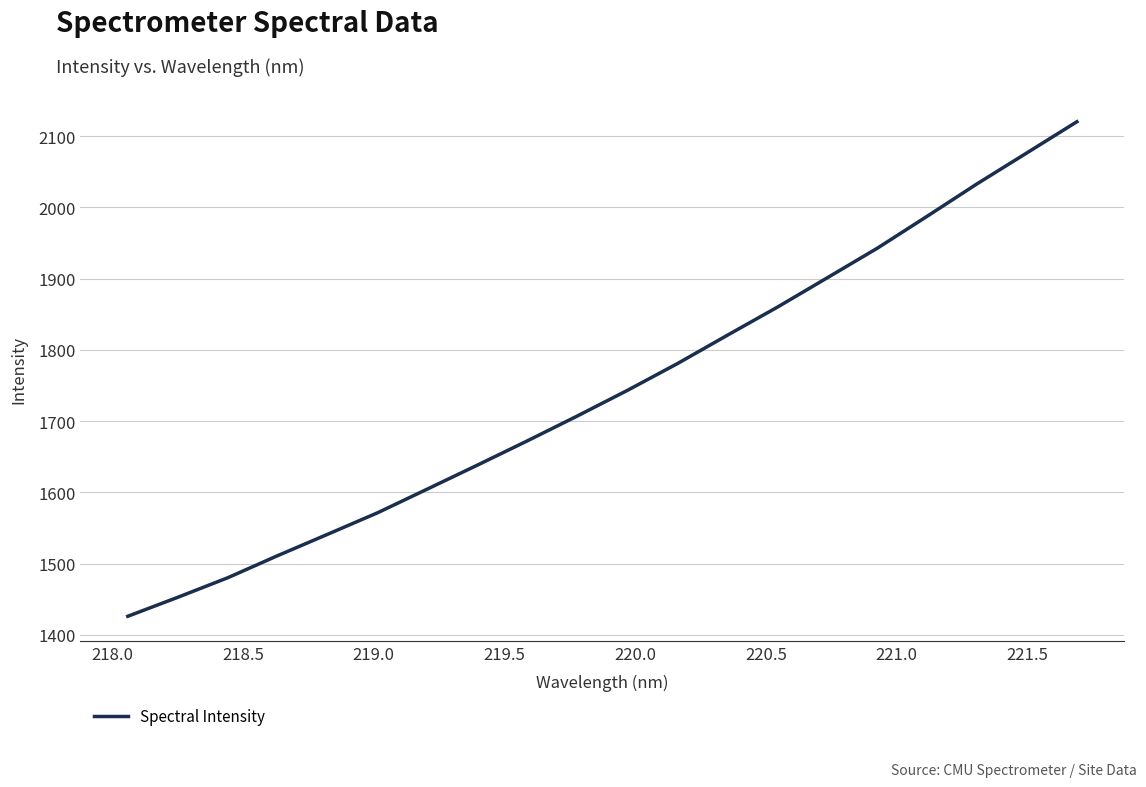

Reading right to left, list all the values displayed in this chart.

2120.1	2076.4	2032.9	1987.4	1942.5	1901.1	1859.8	1820.4	1780.6	1743.1	1707.2	1672.4	1638.3	1604.7	1571.3	1541.1	1511.1	1480.1	1452.6	1426.0